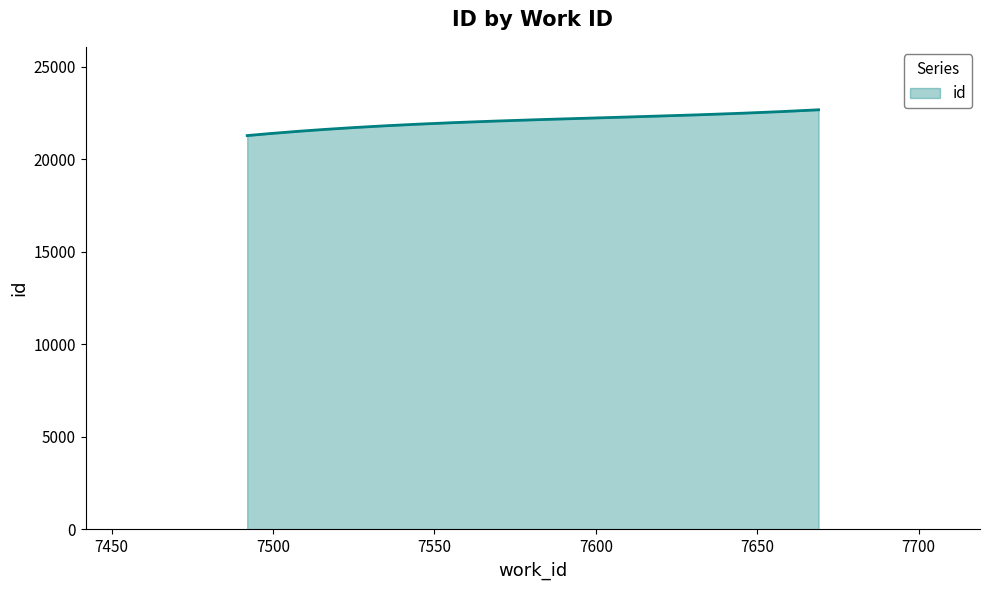

What is the smallest value displayed?

21284.0